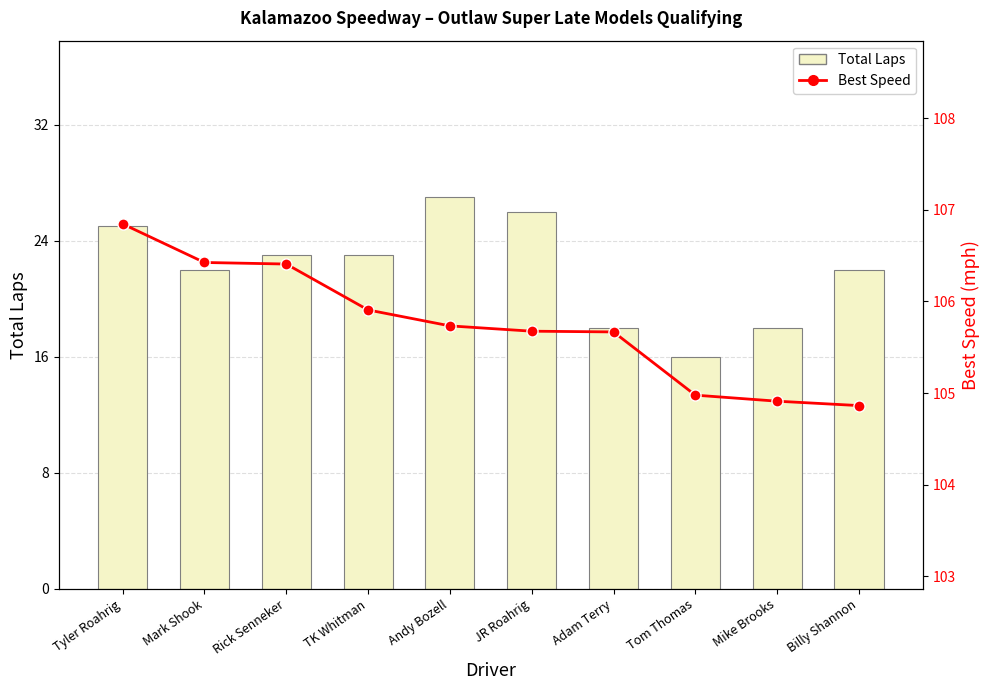

Which series changed the most between TK Whitman and JR Roahrig?

Total Laps